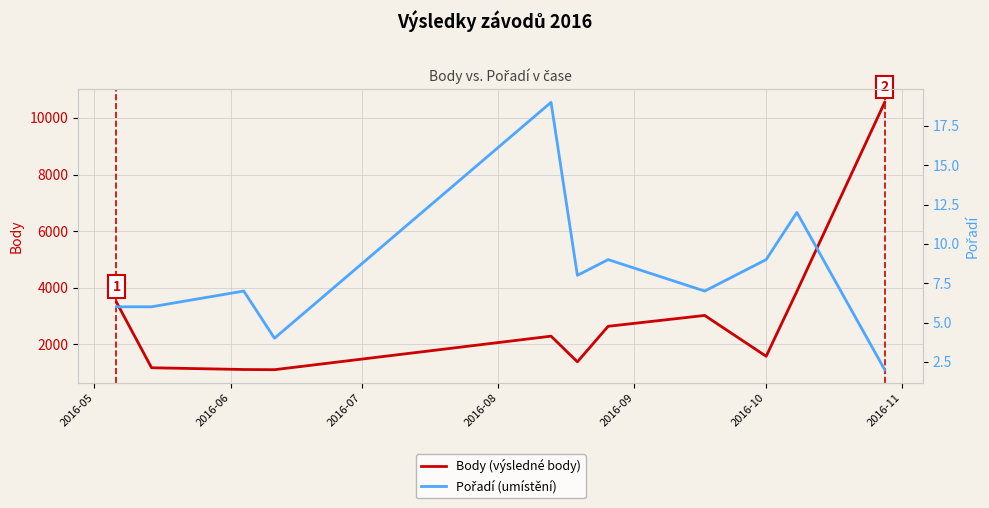

What is the minimum value for Body (výsledné body)?

1108